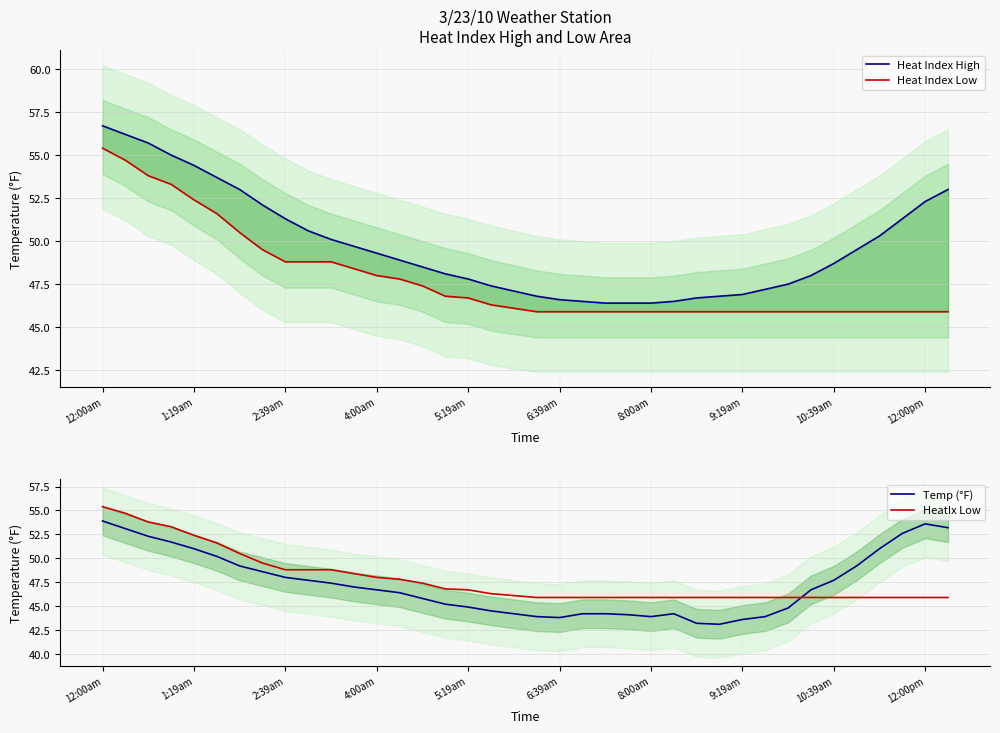

True or false: HeatIx Low and Heat Index High cross at least once.

False